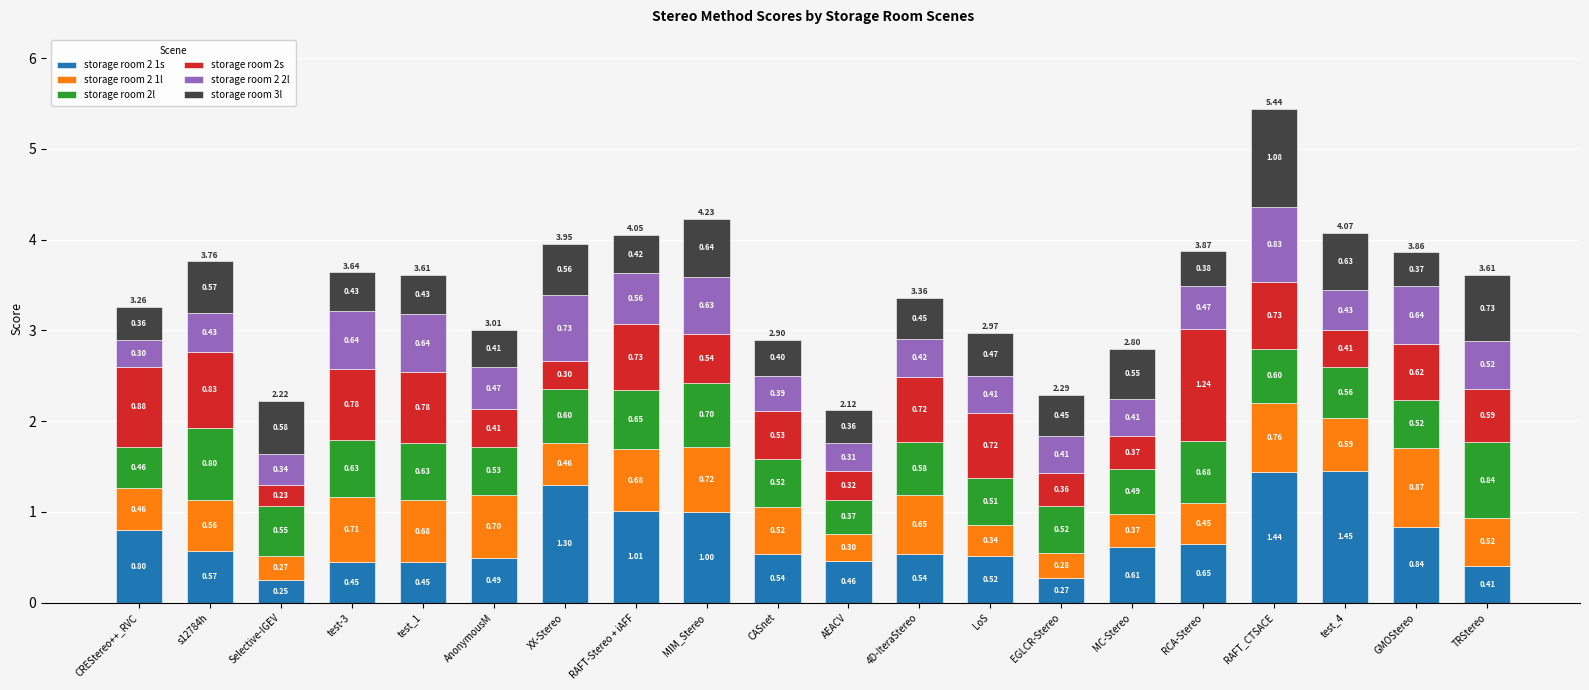

What is the sum of all storage room 2 1s values?

14.1